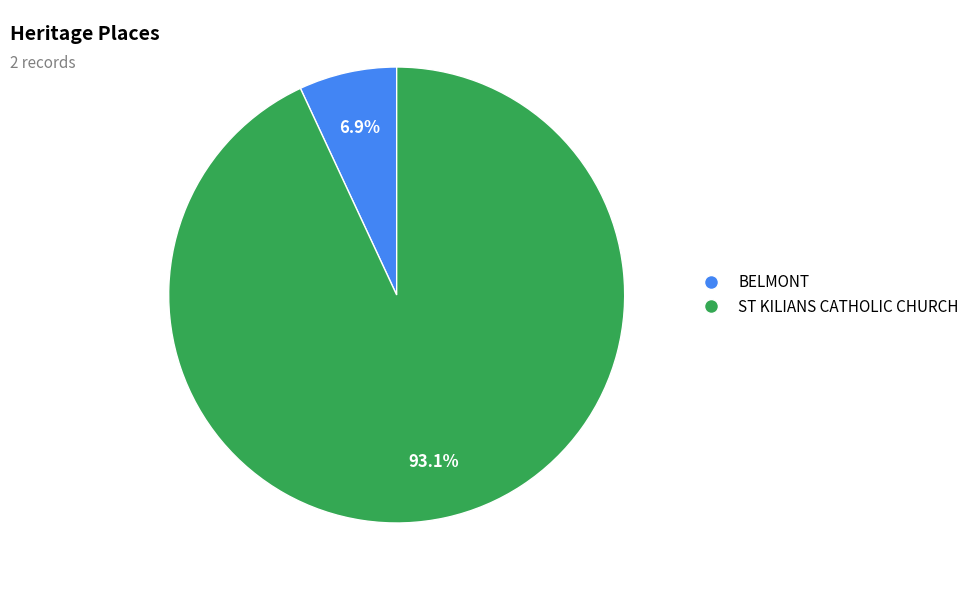

To the nearest percent, what percentage of the pie is ST KILIANS CATHOLIC CHURCH?

93%